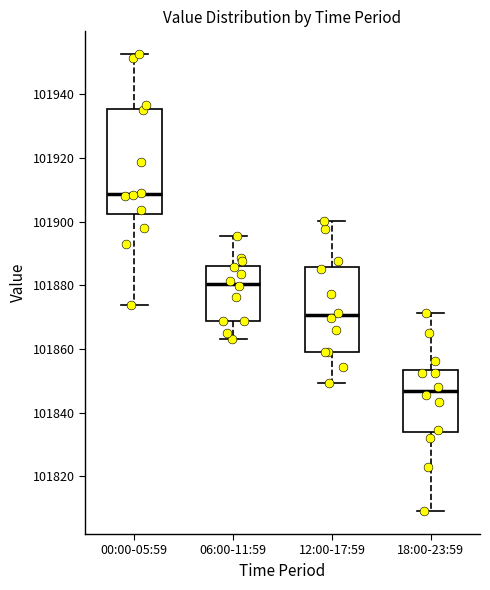

Where does the upper whisker of the box for 06:00-11:59 end on the y-axis? The values are not printed on the chart, so give them approximately, as read against the axis.

101896